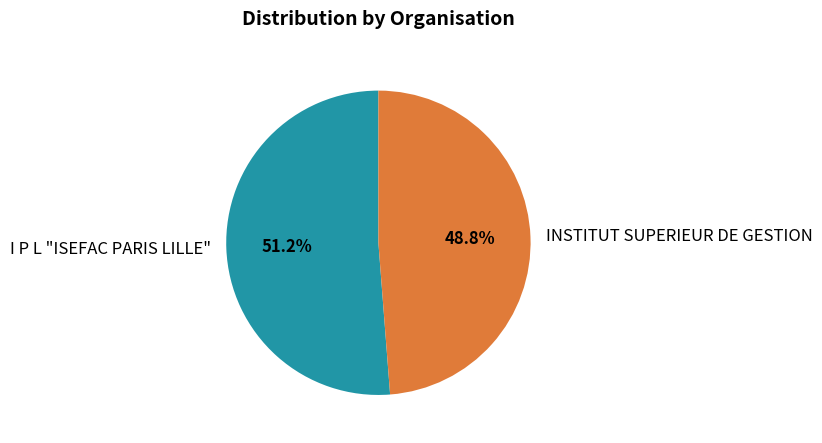

Rank the categories by value from highest to lowest.

I P L "ISEFAC PARIS LILLE", INSTITUT SUPERIEUR DE GESTION